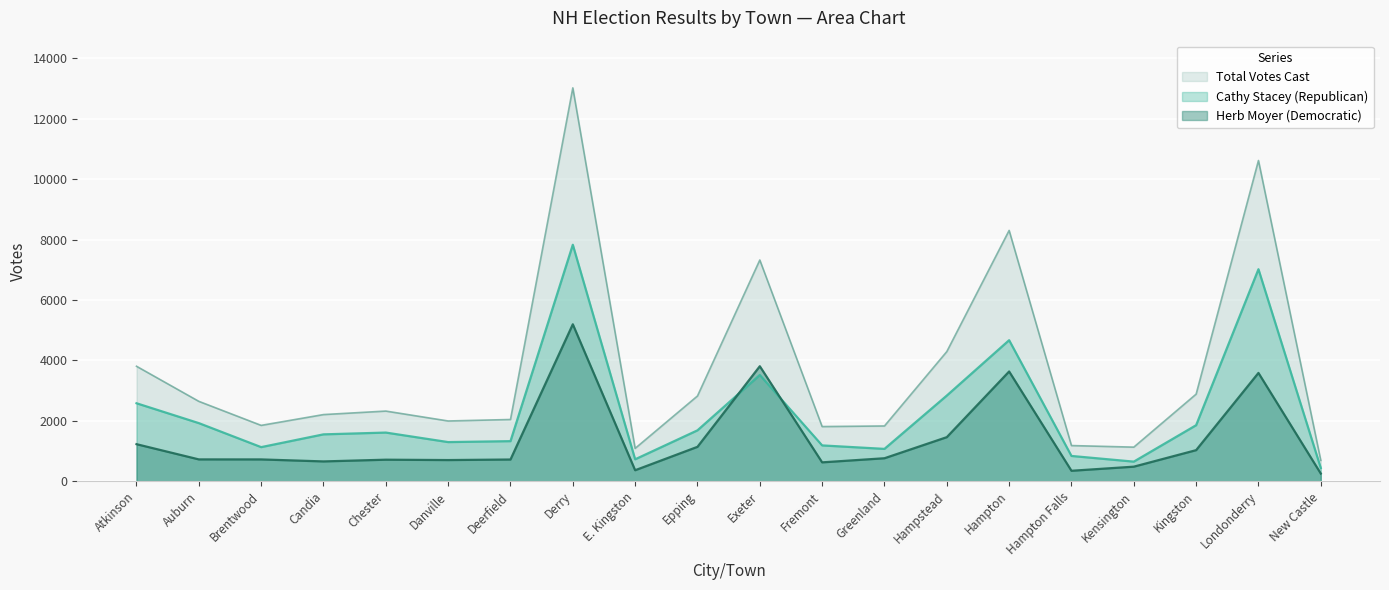

At which category does Herb Moyer (Democratic) reach its first local peak?

Chester